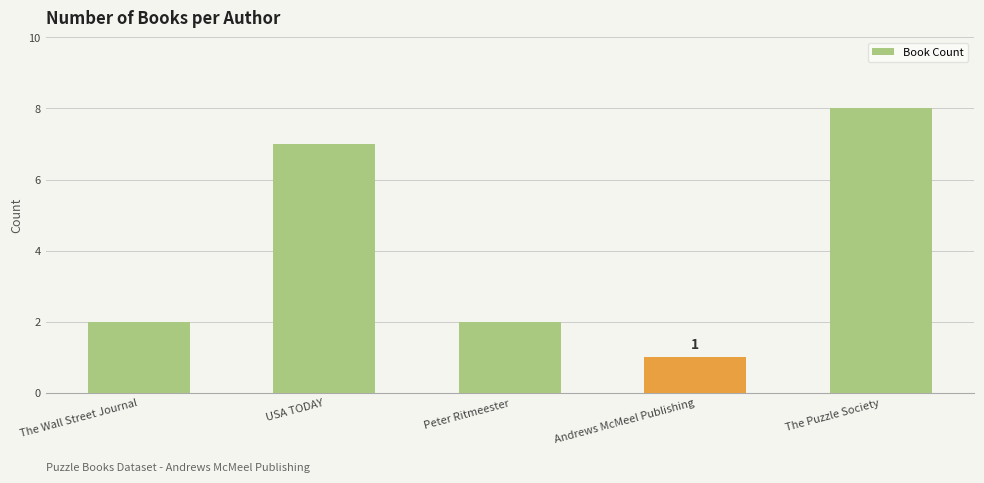

Which has a higher value, Andrews McMeel Publishing or The Wall Street Journal?

The Wall Street Journal